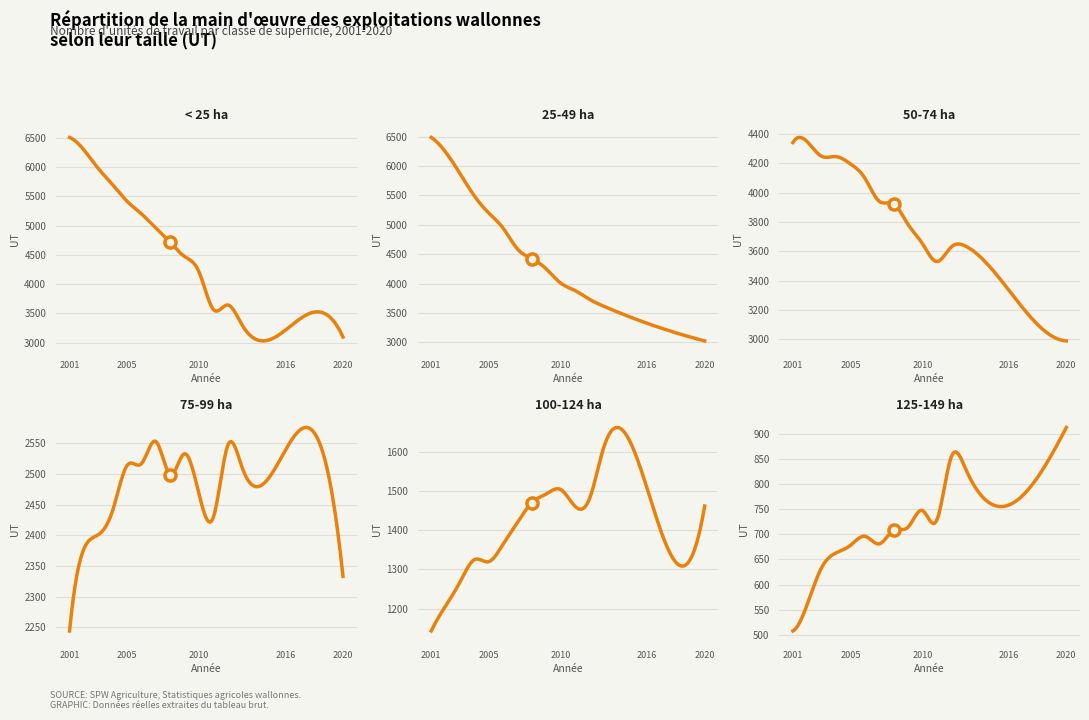

Between 2001 and 2016, which series saw the biggest shift?

< 25 ha